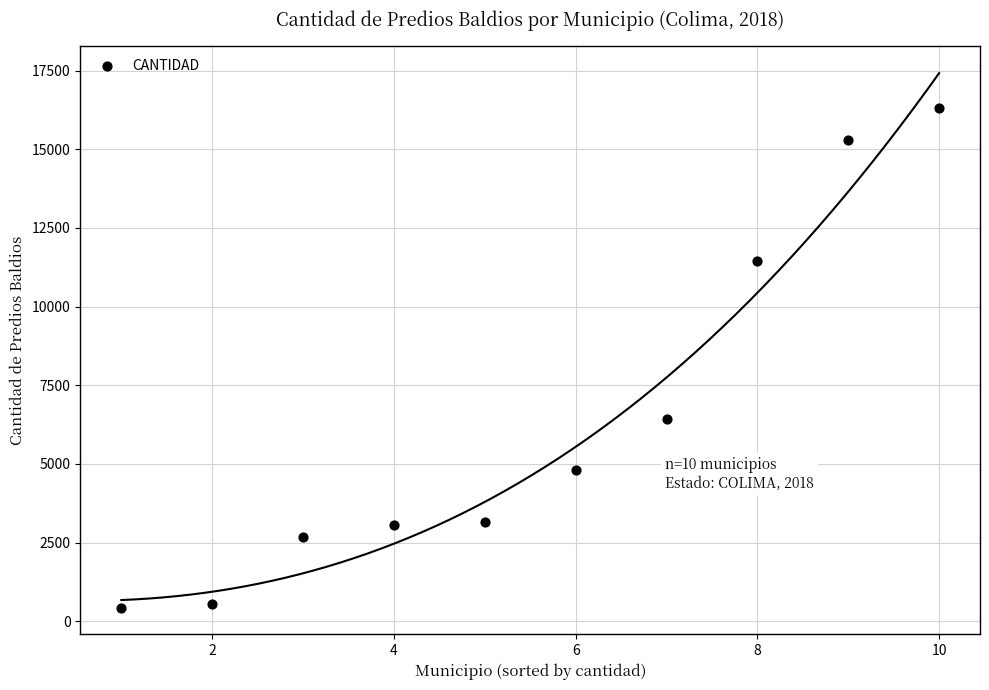

What Y value in the scatter plot is closest to 8377?

6442